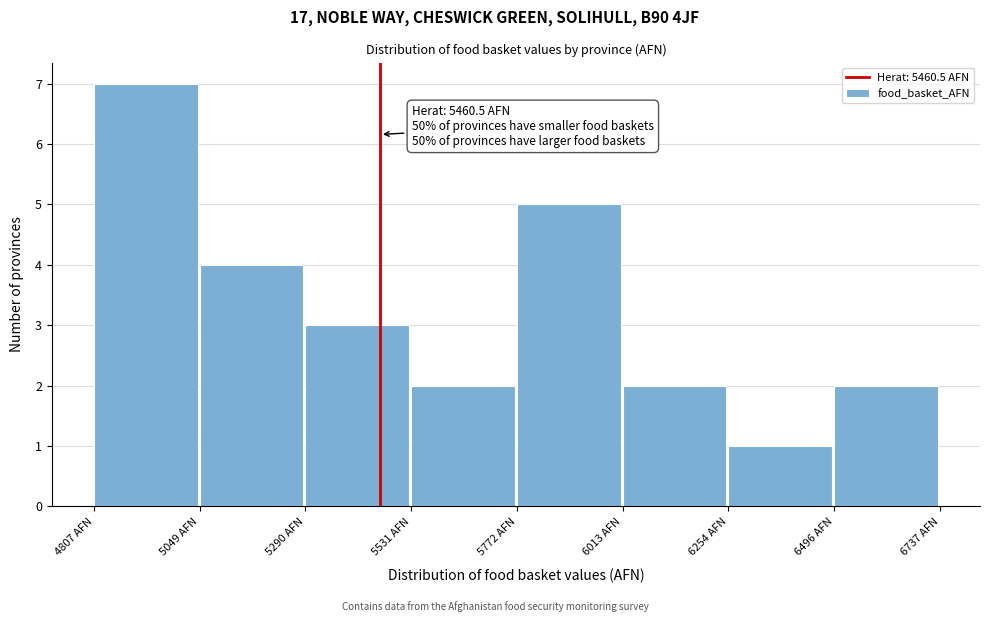

Which range on the x-axis has the tallest bar?

4800 to 5050